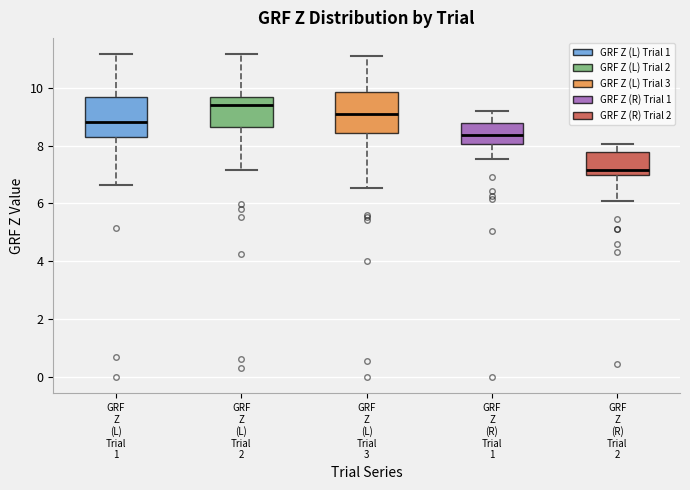

Reading left to right, transcribe this box plot: for each box, give where its median line is, the range the box spans, and where its two whiskers end, as read against the y-axis. The values are not printed on the chart, so give them approximately, as read against the axis.

GRF Z (L) Trial 1: median 8.8, box 8.2 to 9.6, whiskers 6.6 to 11.2
GRF Z (L) Trial 2: median 9.4, box 8.6 to 9.6, whiskers 7.2 to 11.2
GRF Z (L) Trial 3: median 9.0, box 8.4 to 9.8, whiskers 6.6 to 11.2
GRF Z (R) Trial 1: median 8.4, box 8.0 to 8.8, whiskers 7.6 to 9.2
GRF Z (R) Trial 2: median 7.2, box 7.0 to 7.8, whiskers 6.0 to 8.0